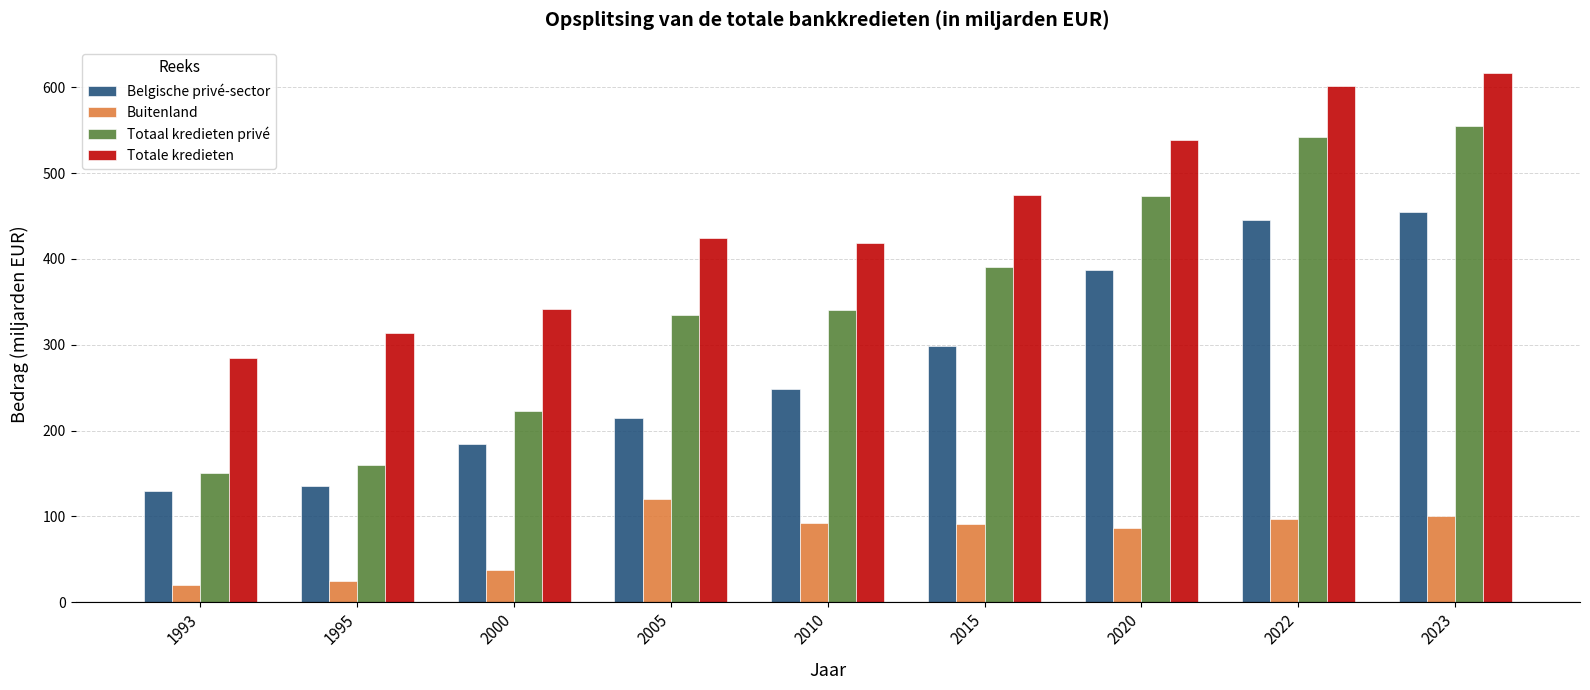

List the labels in order of Belgische privé-sector value, smallest first.

1993, 1995, 2000, 2005, 2010, 2015, 2020, 2022, 2023